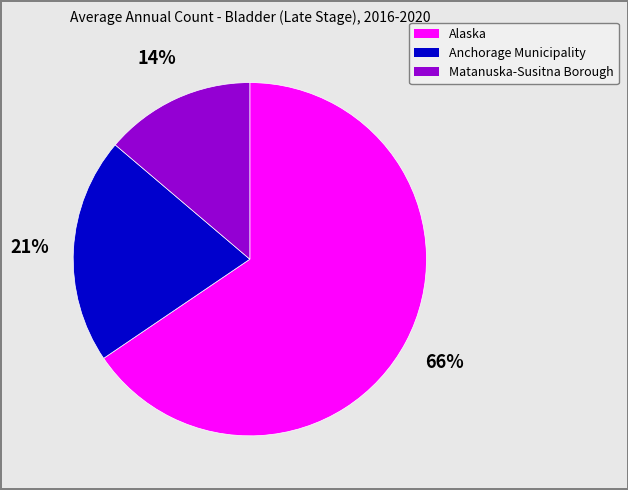

True or false: Matanuska-Susitna Borough accounts for 19% of the total.

False